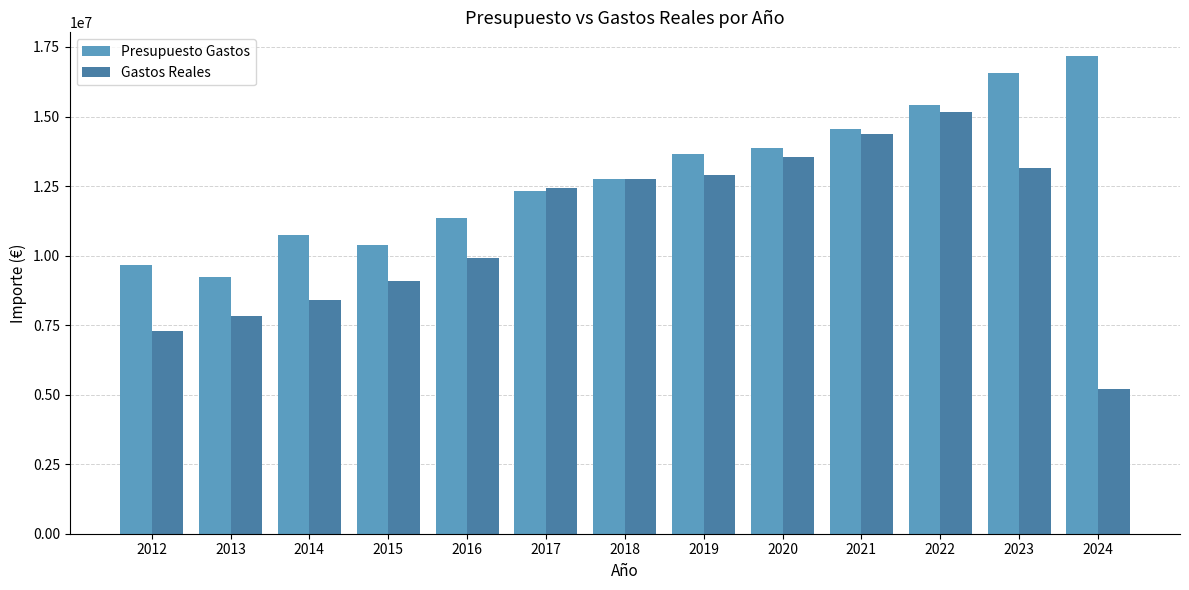

What is the minimum value shown in the chart?

5188115.4